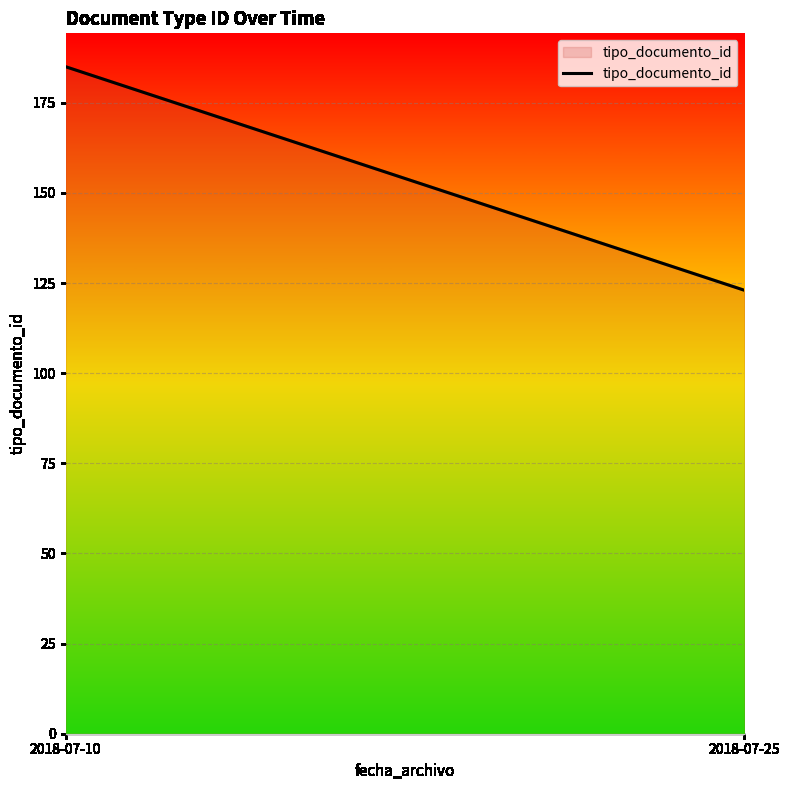

Reading left to right, list all the values displayed in this chart.

185	123